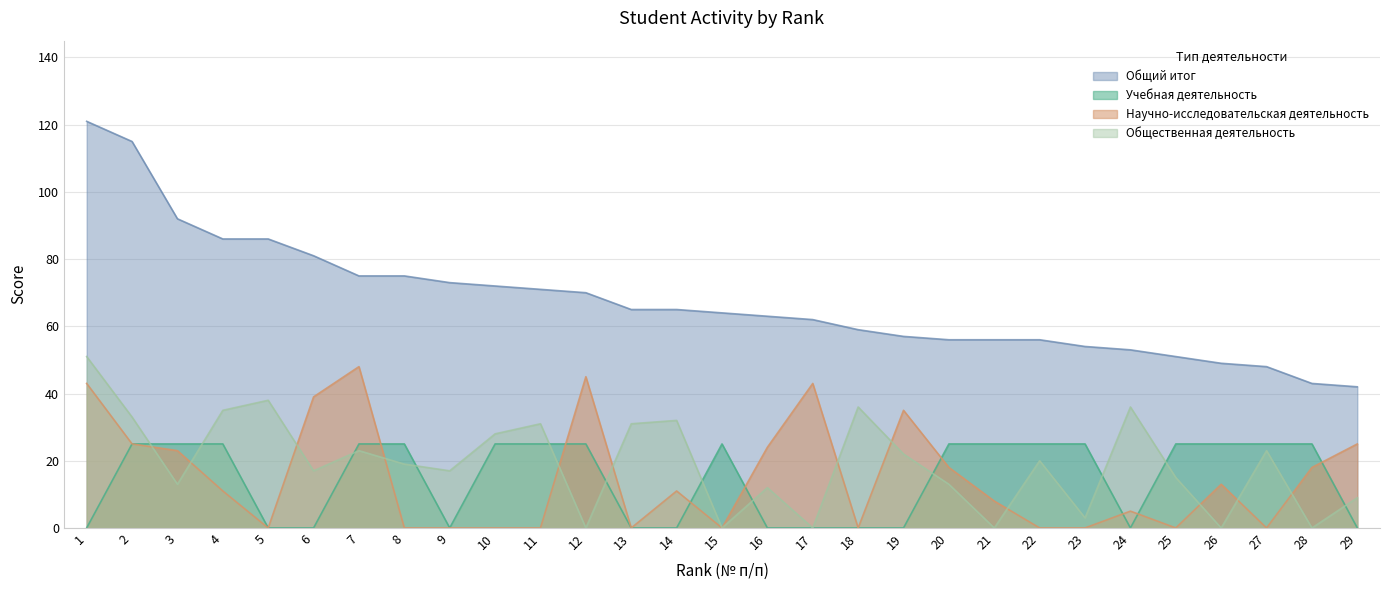

What is the sum of all Общий итог values?

1960